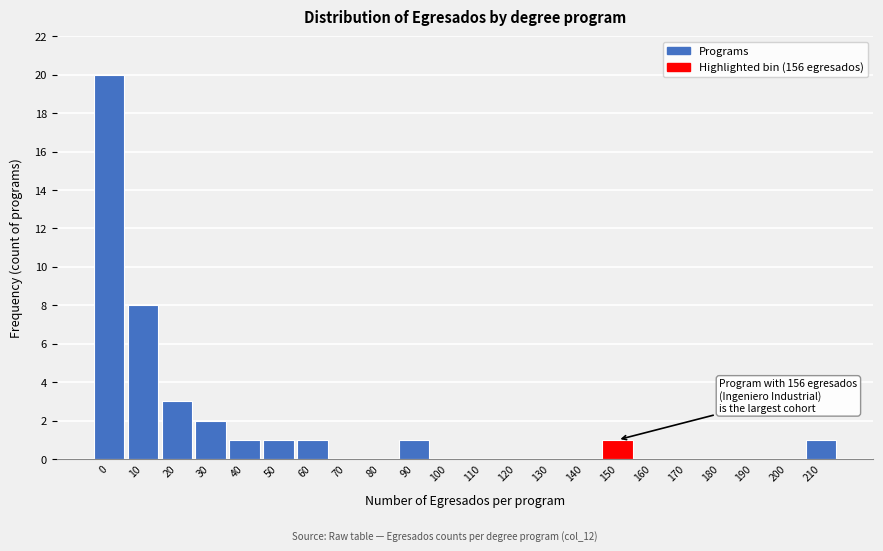

Reading left to right, transcribe all the data shown in this chart.

0=20	10=8	20=3	30=2	40=1	50=1	60=1	70=0	80=0	90=1	100=0	110=0	120=0	130=0	140=0	150=1	160=0	170=0	180=0	190=0	200=0	210=1